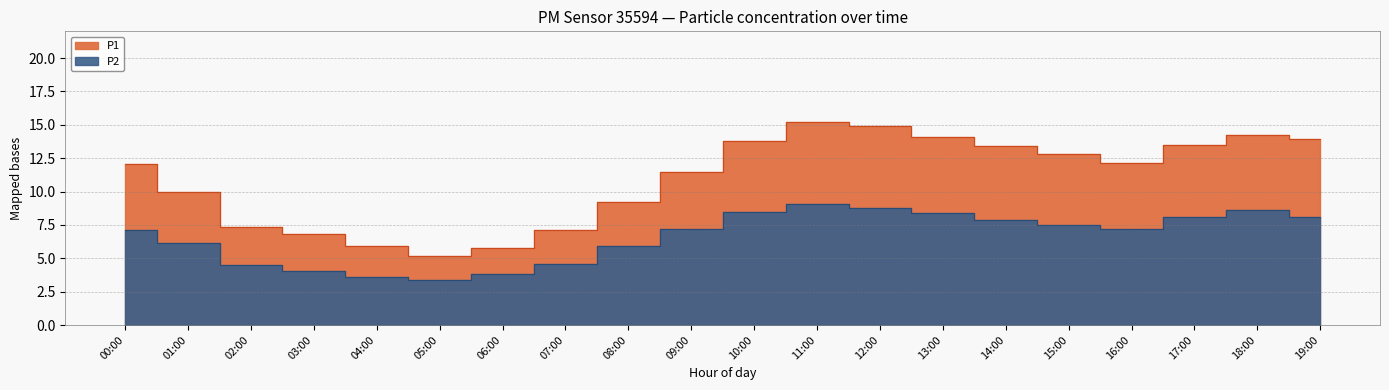

What is the difference between the P2 values at 19:00 and 00:00?

1.0